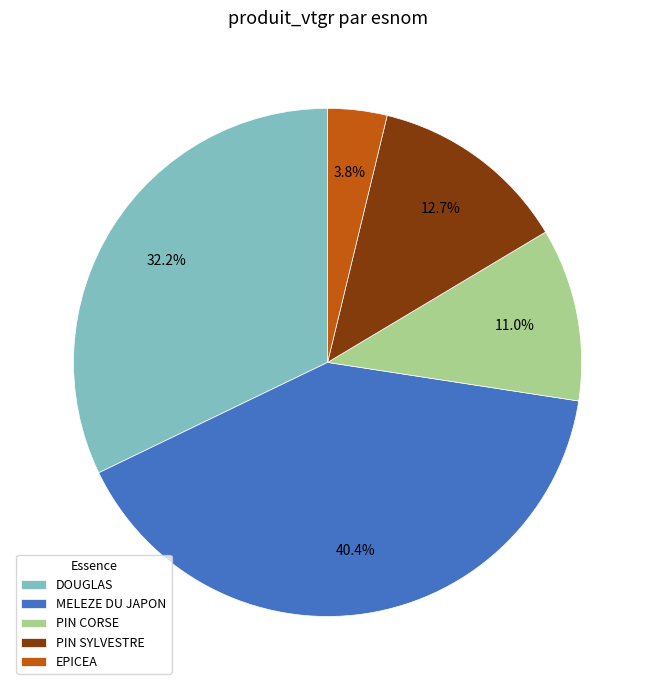

Between PIN CORSE and DOUGLAS, which is larger?

DOUGLAS